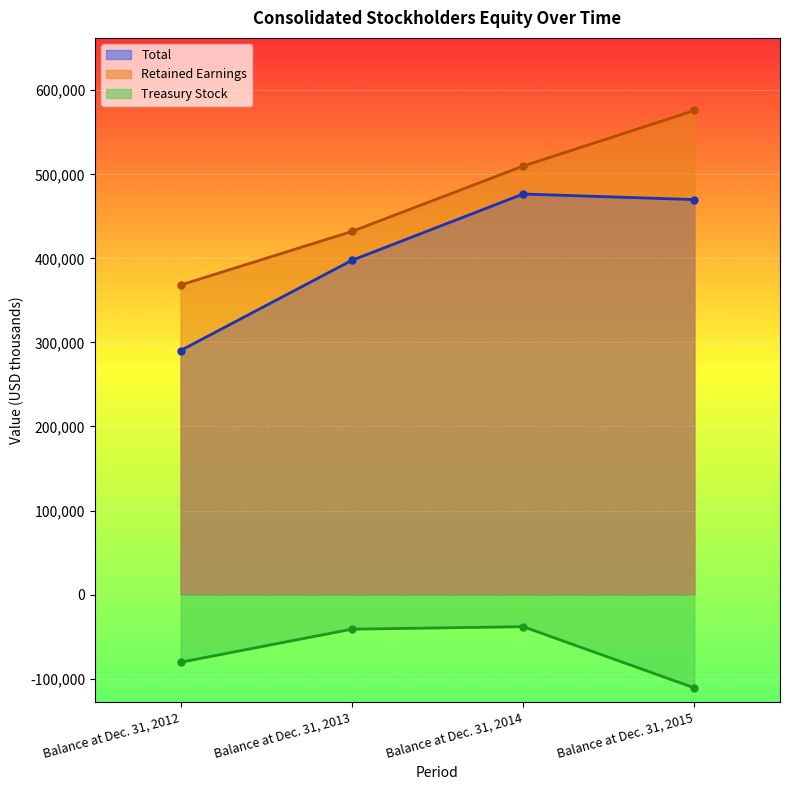

True or false: Treasury Stock has more than 0 points higher than both neighbors.

True